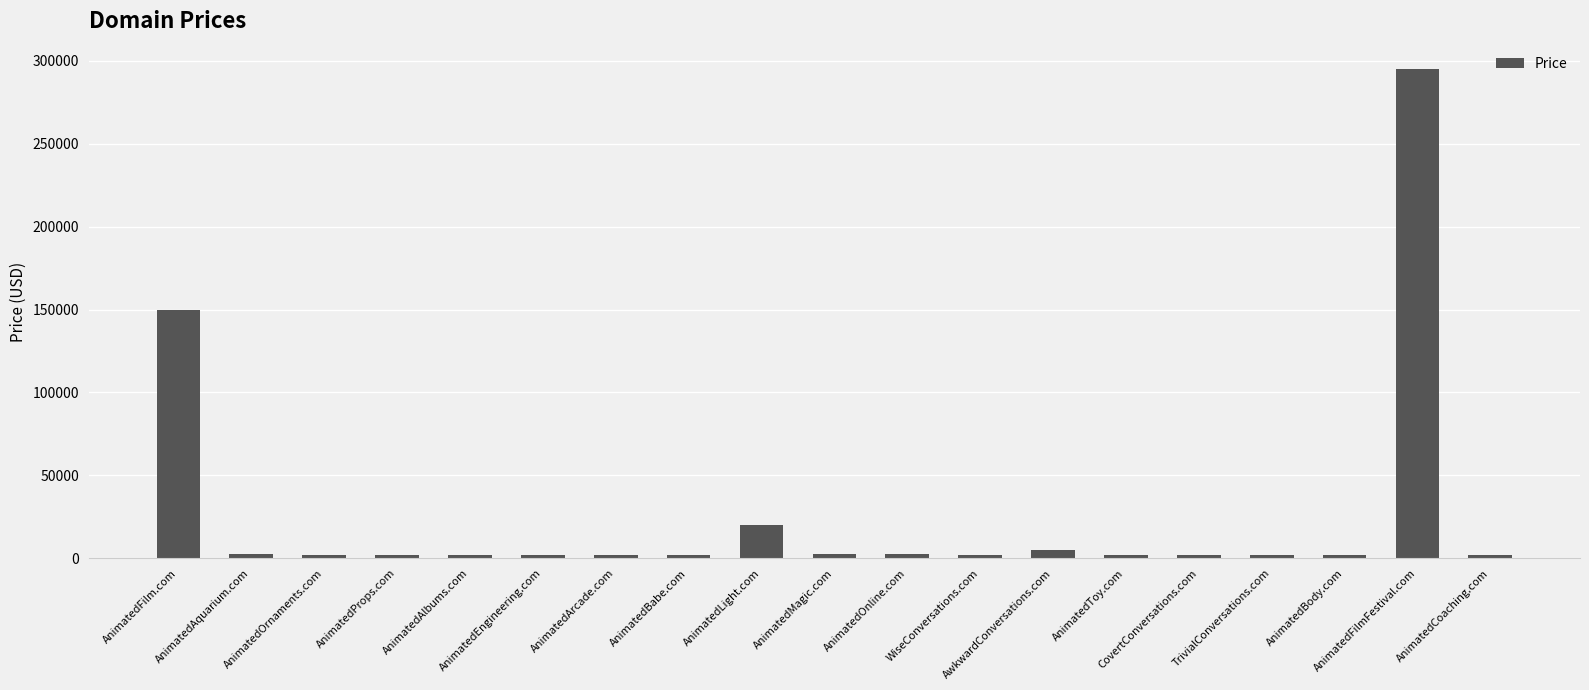

What is the greatest value displayed?

294888